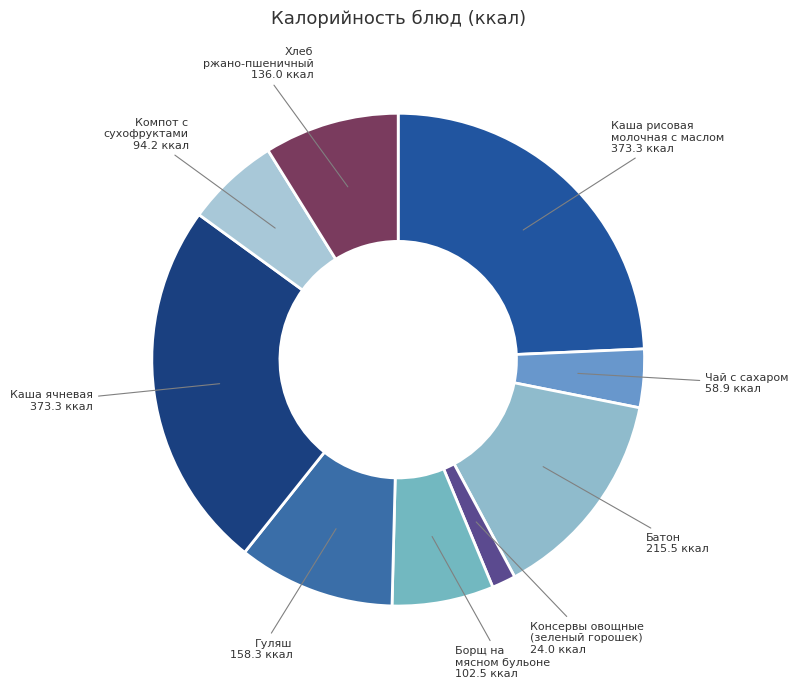

Is it true that Чай с сахаром is 4% of the pie?

True